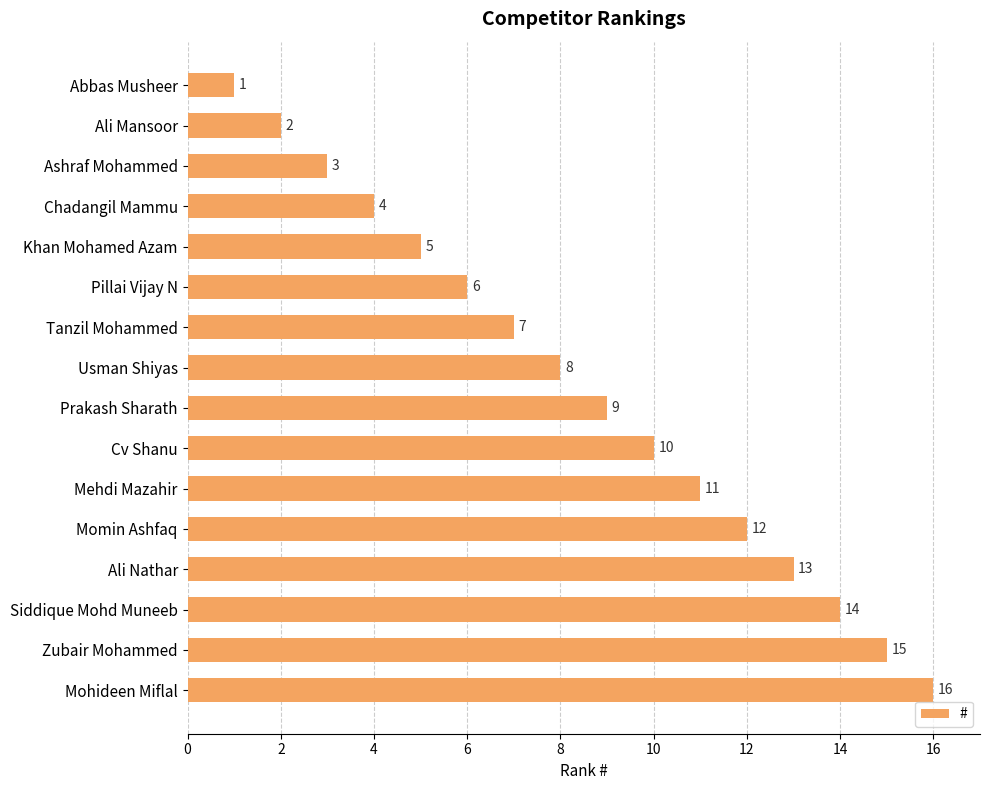

What is the smallest value displayed?

1